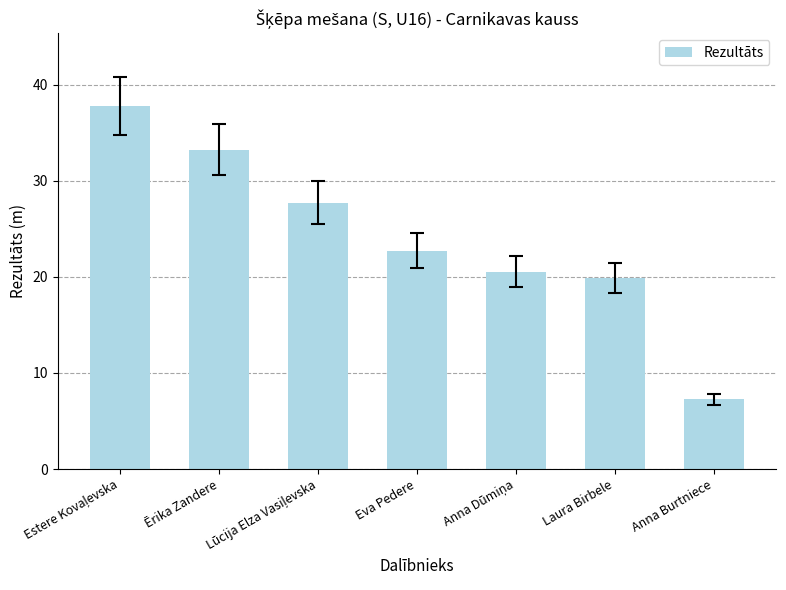

What position from the right is Anna Burtniece?

1